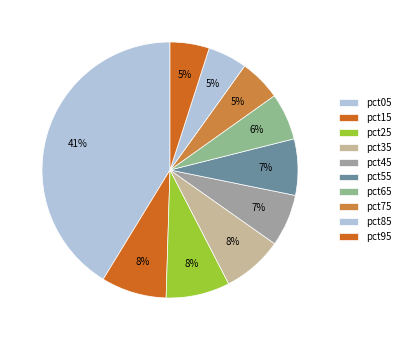

Is pct15 the majority of the pie?

No